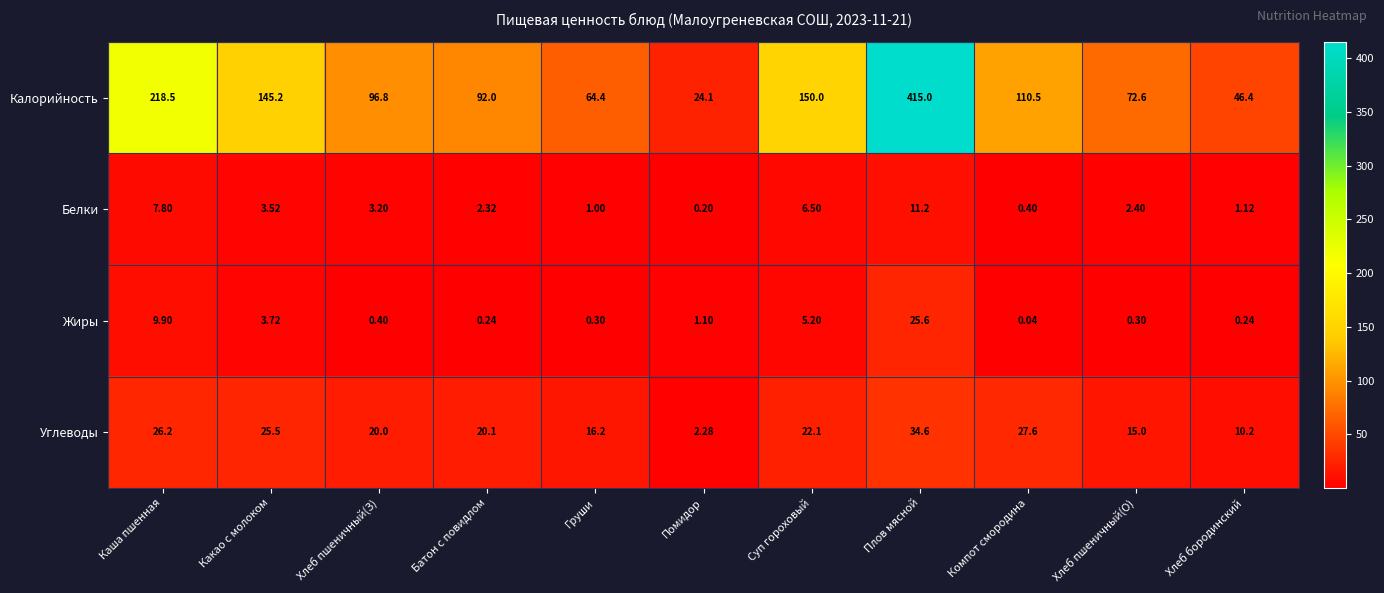

At how many categories does at least one series exceed 9?

11